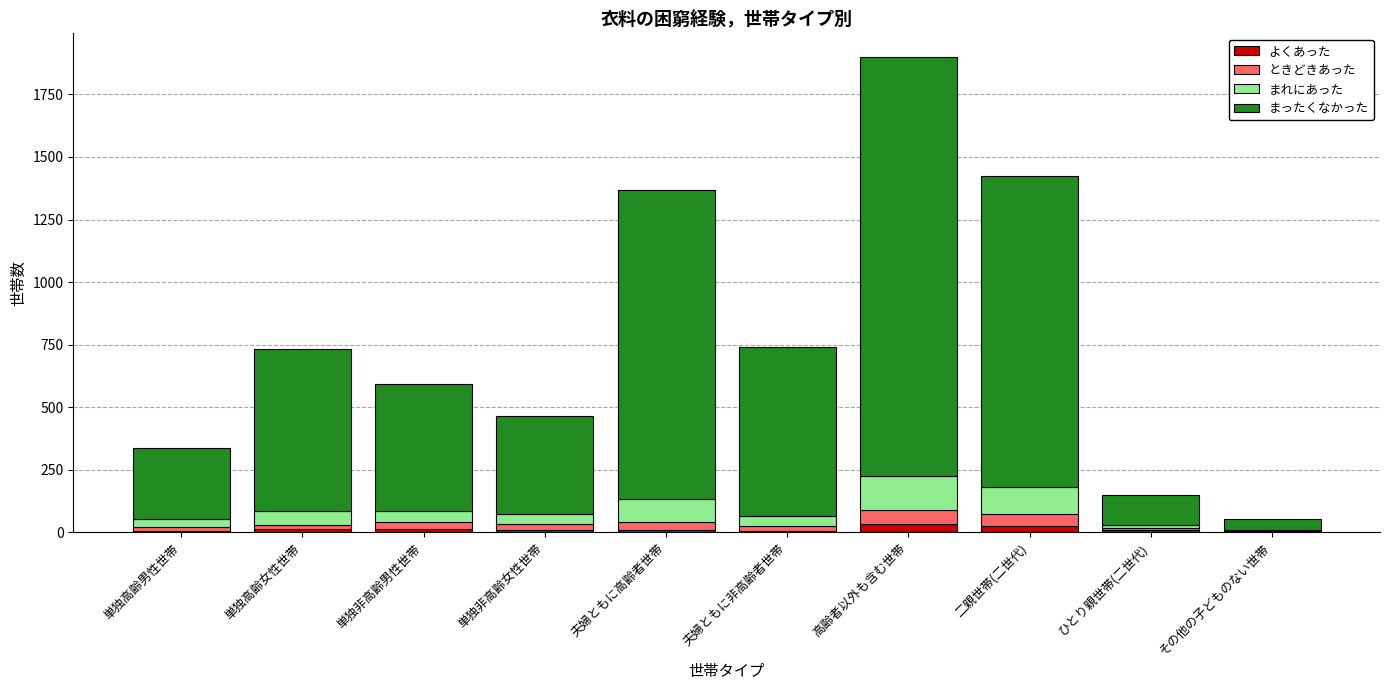

At which category is the sum across all series the highest?

高齢者以外も含む世帯